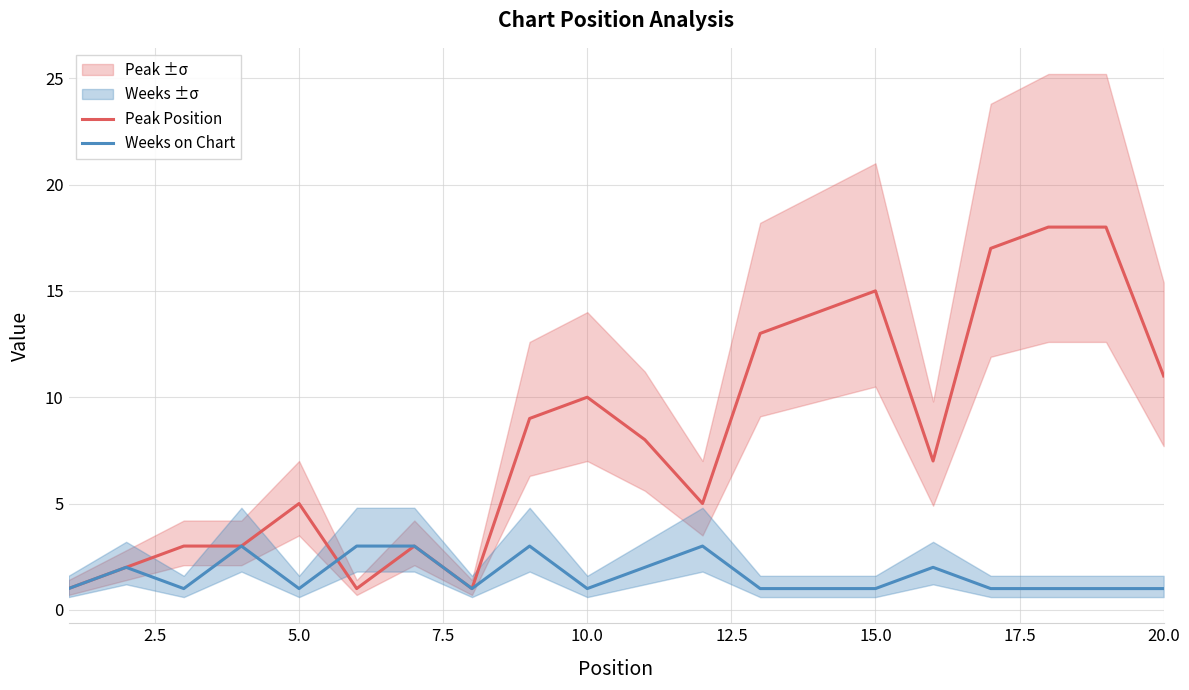

What is the minimum value shown in the chart?

1